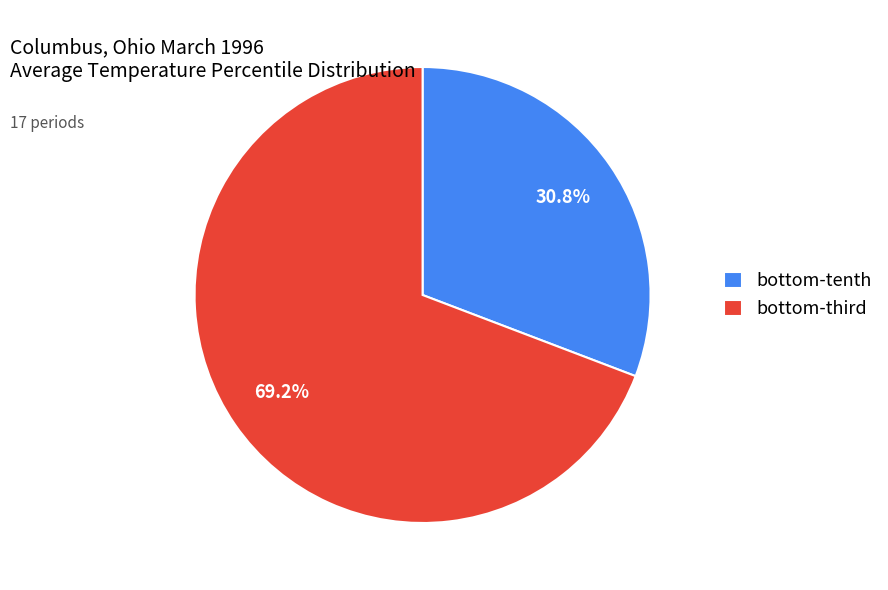

Which slice is the largest?

bottom-third